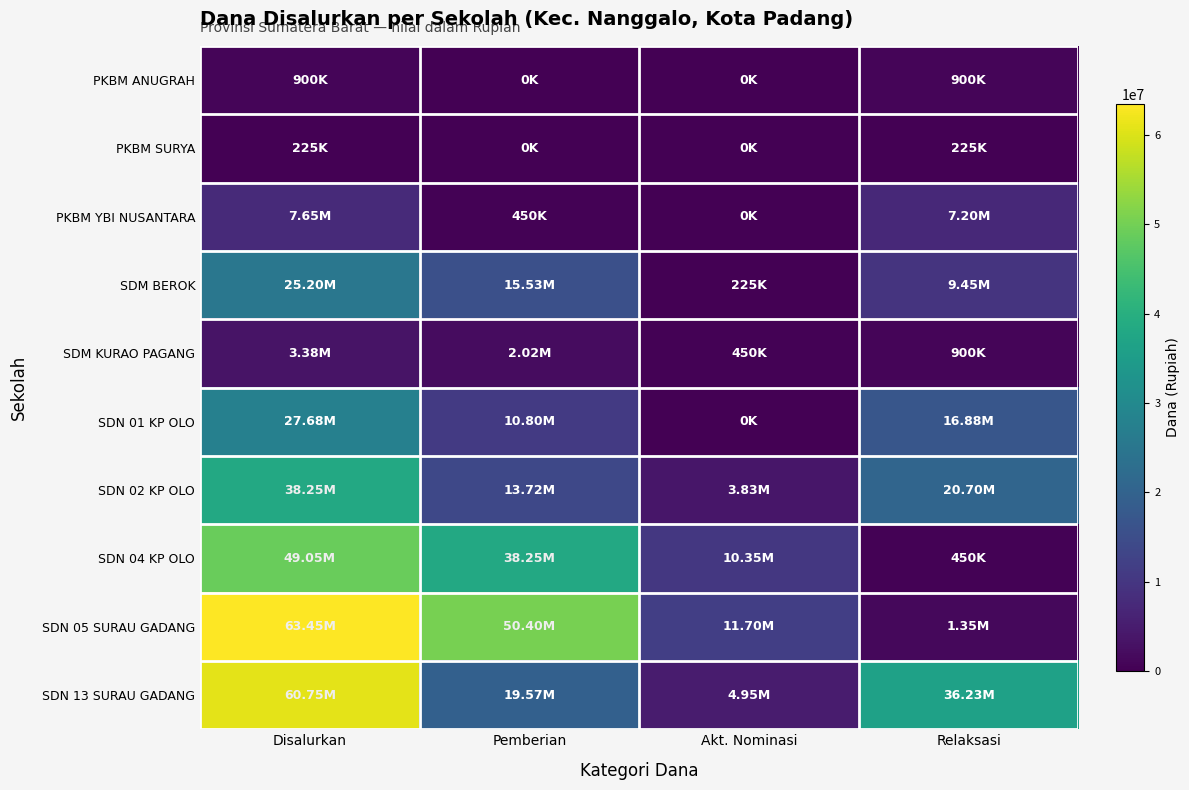

Reading left to right, what are all the values shown in this chart?

PKBM ANUGRAH: Disalurkan=900000	Pemberian=0	Akt. Nominasi=0	Relaksasi=900000
PKBM SURYA: Disalurkan=225000	Pemberian=0	Akt. Nominasi=0	Relaksasi=225000
PKBM YBI NUSANTARA: Disalurkan=7650000	Pemberian=450000	Akt. Nominasi=0	Relaksasi=7200000
SDM BEROK: Disalurkan=25200000	Pemberian=15525000	Akt. Nominasi=225000	Relaksasi=9450000
SDM KURAO PAGANG: Disalurkan=3375000	Pemberian=2025000	Akt. Nominasi=450000	Relaksasi=900000
SDN 01 KP OLO: Disalurkan=27675000	Pemberian=10800000	Akt. Nominasi=0	Relaksasi=16875000
SDN 02 KP OLO: Disalurkan=38250000	Pemberian=13725000	Akt. Nominasi=3825000	Relaksasi=20700000
SDN 04 KP OLO: Disalurkan=49050000	Pemberian=38250000	Akt. Nominasi=10350000	Relaksasi=450000
SDN 05 SURAU GADANG: Disalurkan=63450000	Pemberian=50400000	Akt. Nominasi=11700000	Relaksasi=1350000
SDN 13 SURAU GADANG: Disalurkan=60750000	Pemberian=19575000	Akt. Nominasi=4950000	Relaksasi=36225000